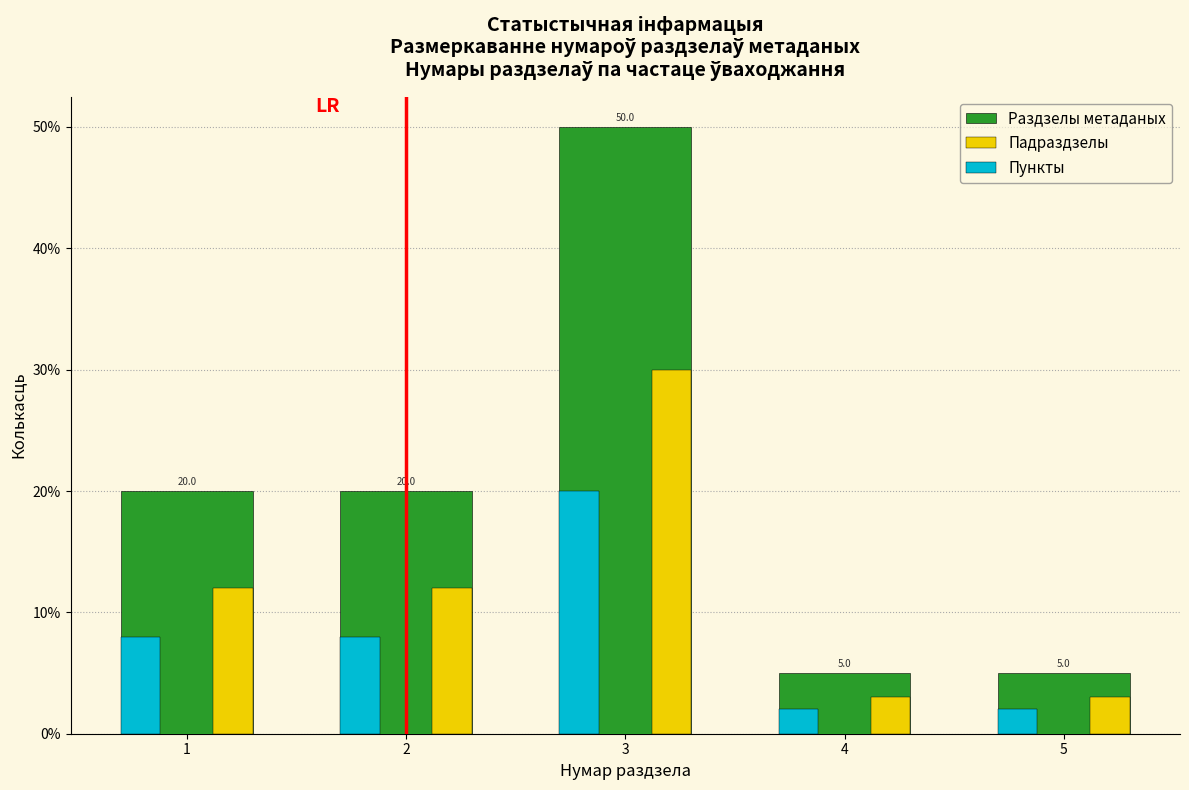

Reading right to left, what are all the values shown in this chart?

Раздзелы метаданых: 5=5	4=5	3=50	2=20	1=20
Падраздзелы: 5=3	4=3	3=30	2=12	1=12
Пункты: 5=2	4=2	3=20	2=8	1=8